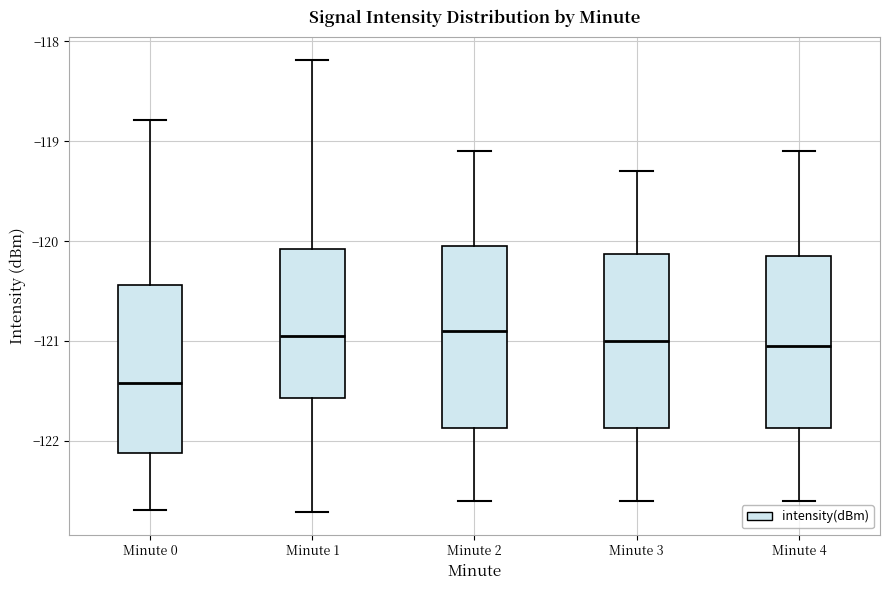

Where is the upper edge of the box for Minute 3 on the y-axis? The values are not printed on the chart, so give them approximately, as read against the axis.

-120.1